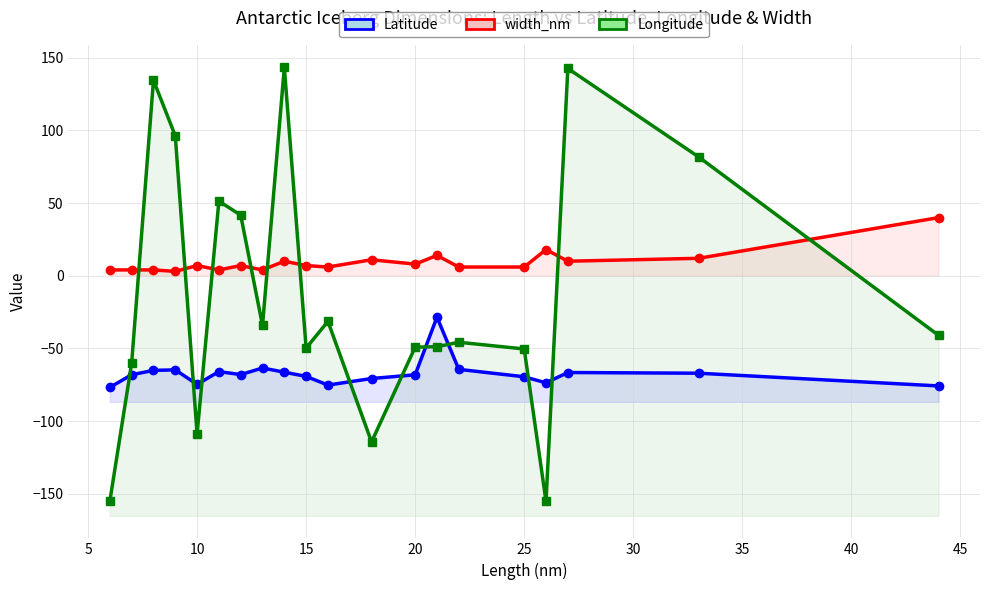

What is the highest value of the Latitude series?

-28.5